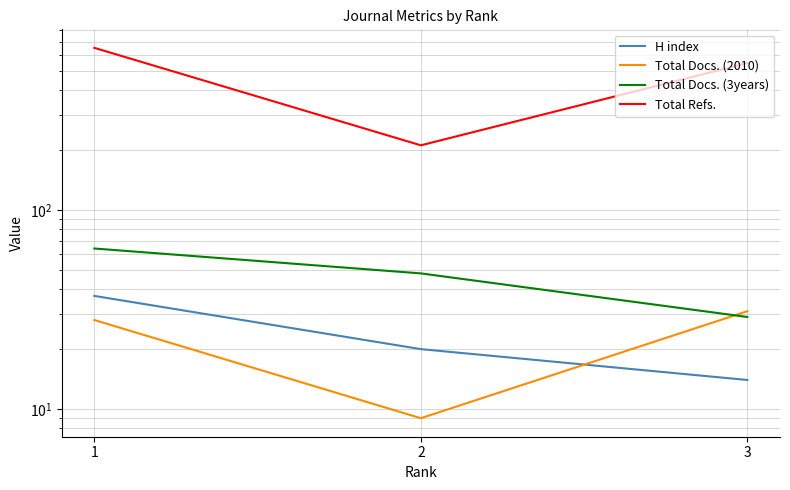

What is the total value across all series at 2?

288